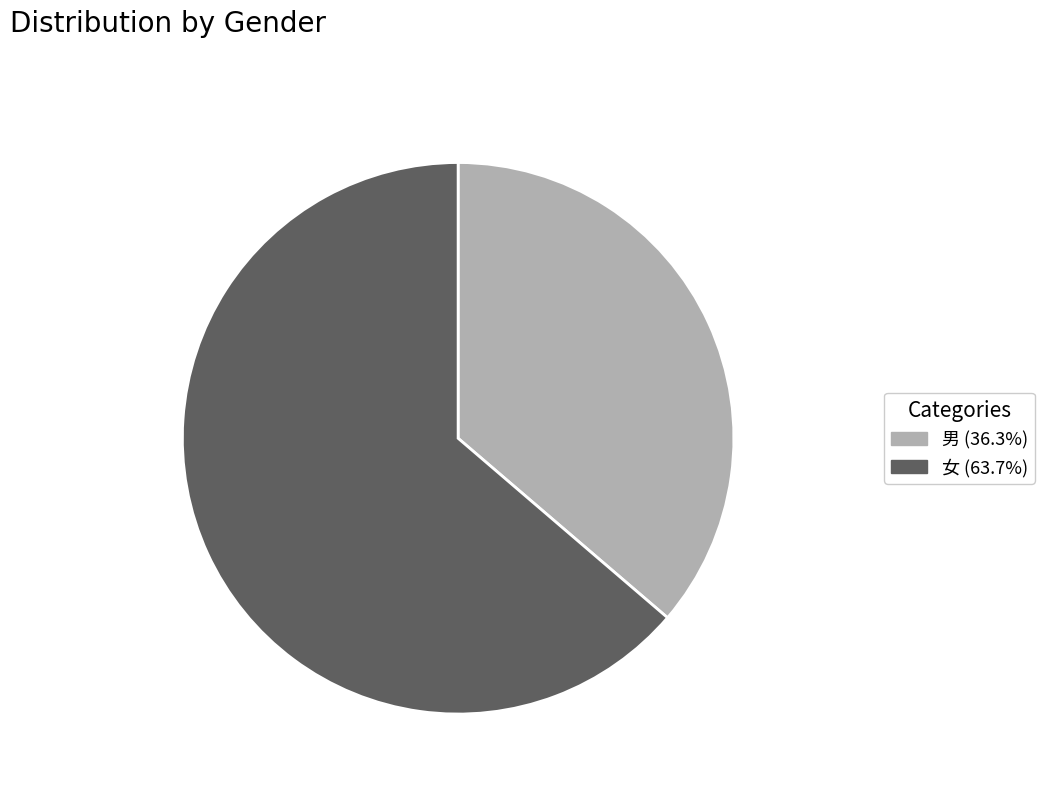

Which slice represents more than half of the pie?

女